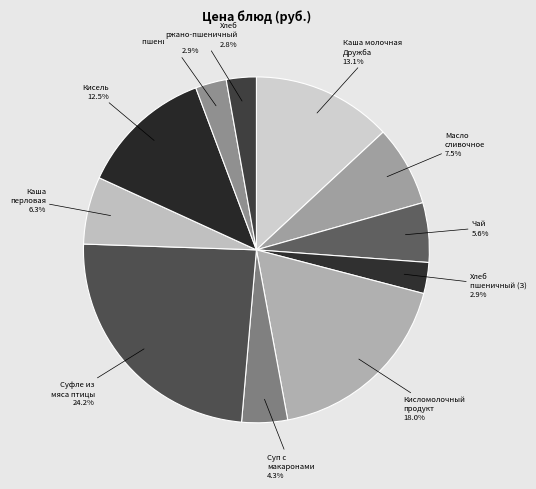

Is there a majority slice in this chart?

No